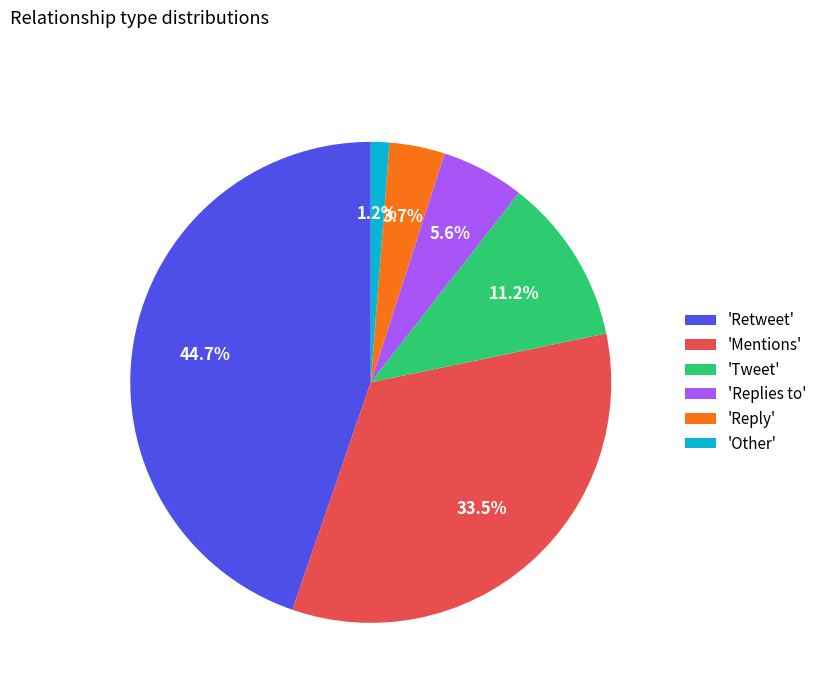

Count the number of slices in the pie.

6